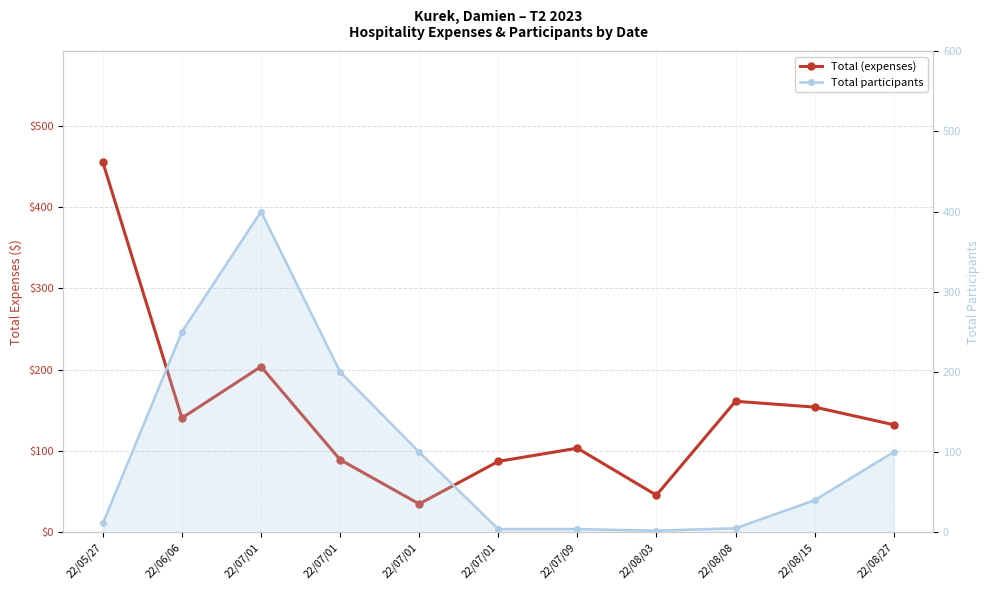

What is the label of the 8th point from the right?

22/07/01